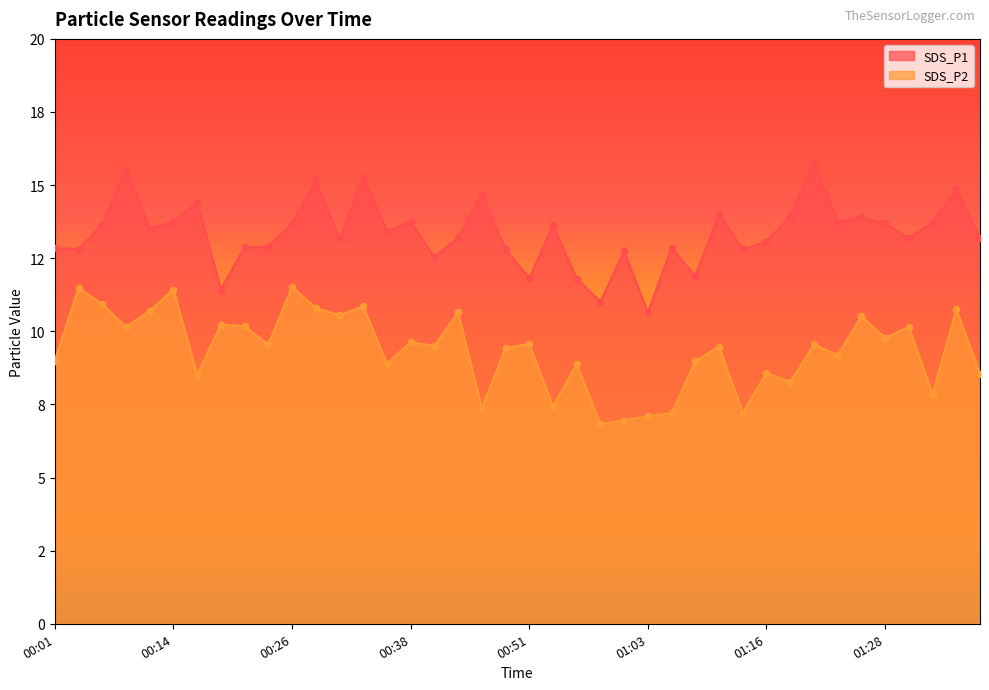

Which series contains the highest Y value?

SDS_P1